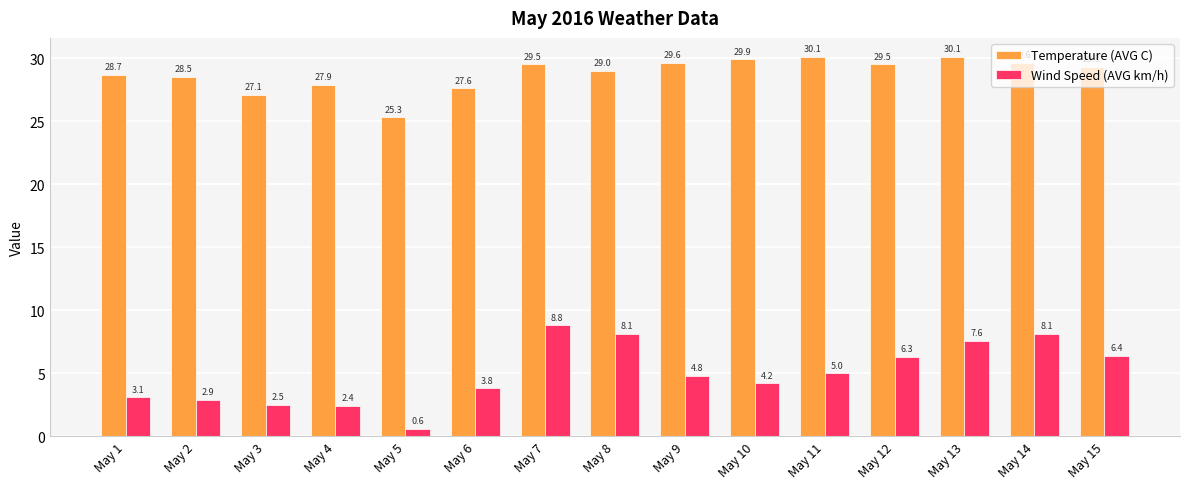

Rank the series by their average value, from lowest to highest.

Wind Speed (AVG km/h), Temperature (AVG C)